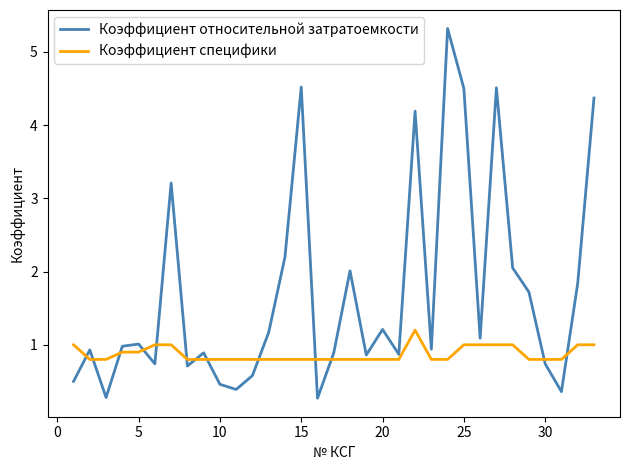

After their last crossing, which series has the higher values: Коэффициент относительной затратоемкости or Коэффициент специфики?

Коэффициент относительной затратоемкости